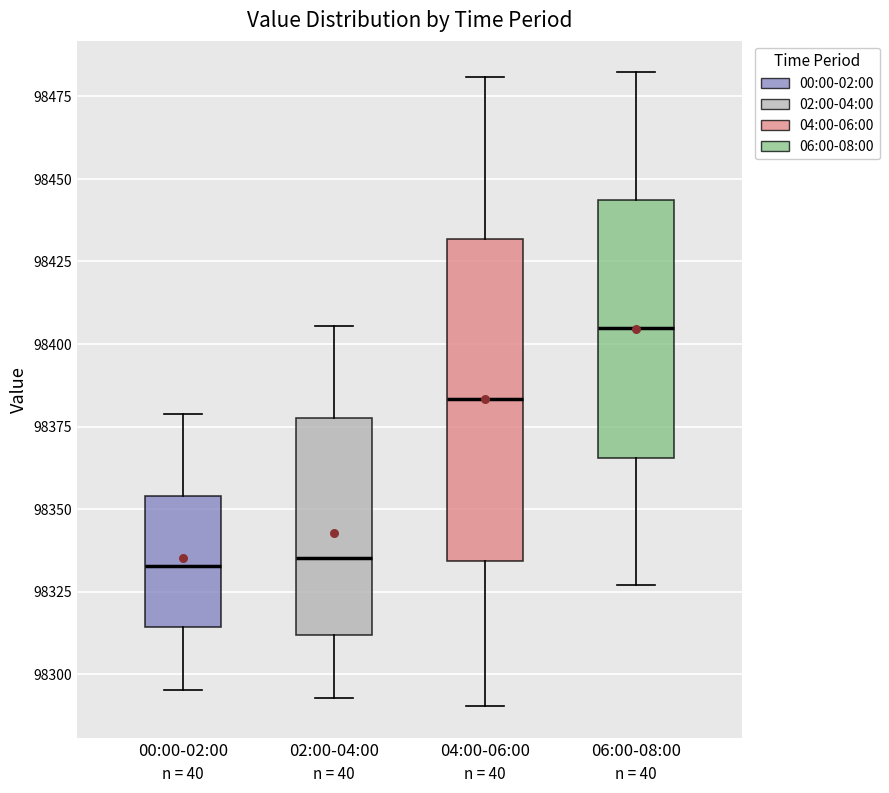

Where is the lower edge of the box for 02:00-04:00 on the y-axis? The values are not printed on the chart, so give them approximately, as read against the axis.

98310